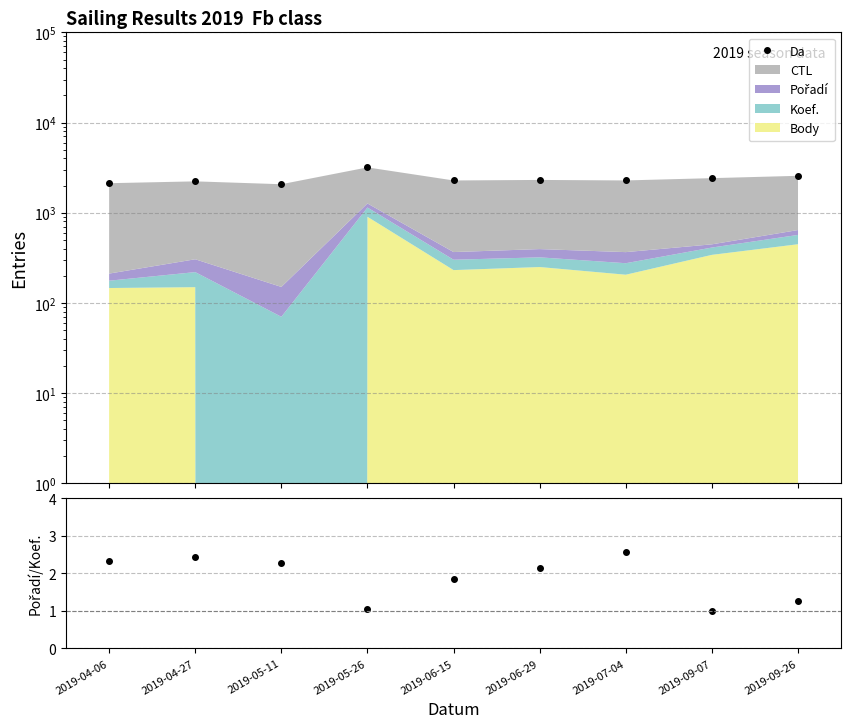

How many lines are shown in the chart?

2